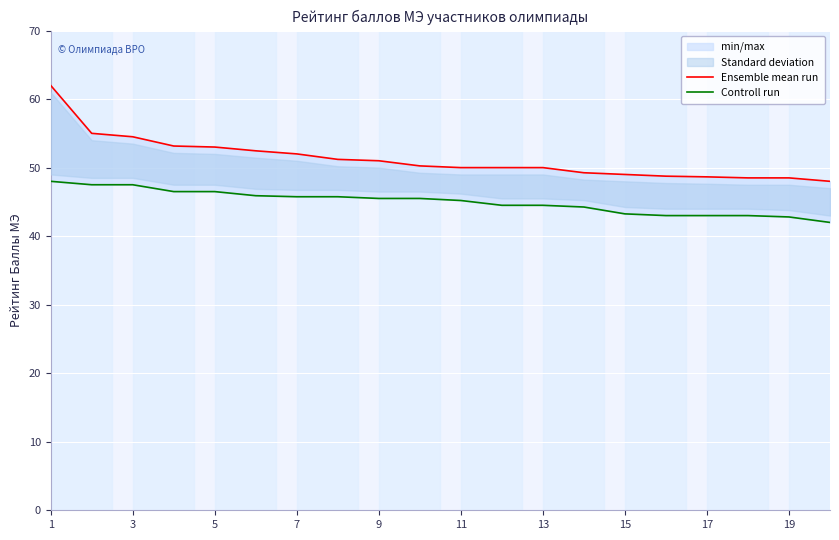

True or false: Controll run and Ensemble mean run cross at least once.

False